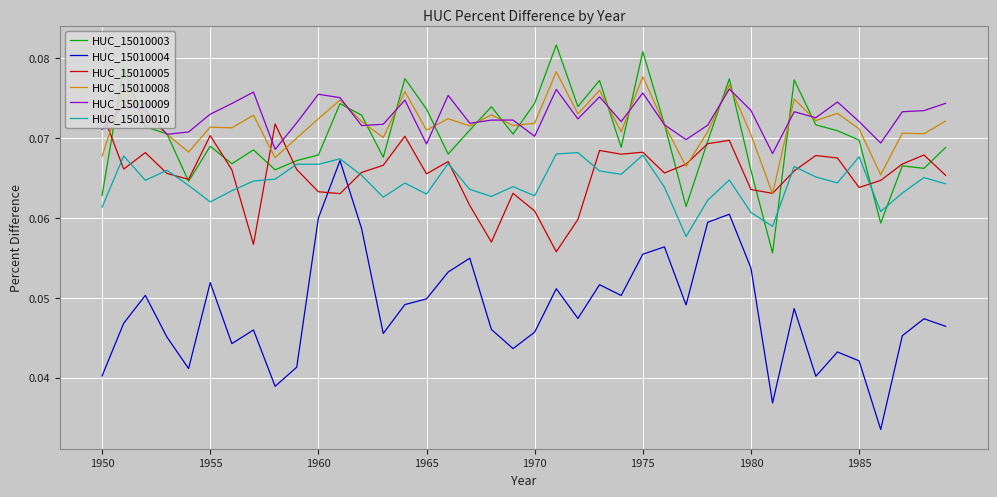

True or false: HUC_15010009 and HUC_15010004 intersect in this chart.

False